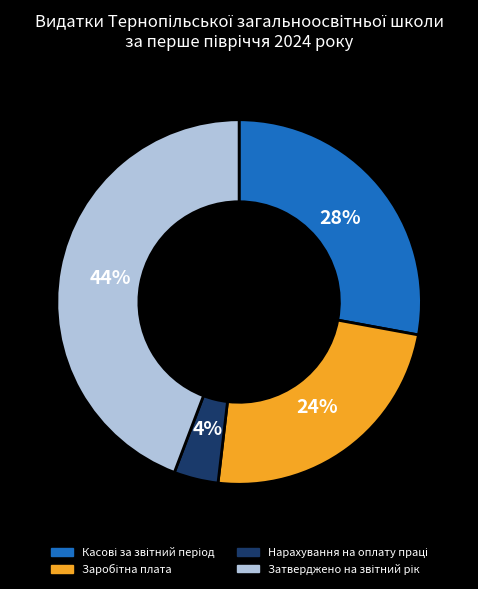

To the nearest percent, what is the average slice percentage?

25%